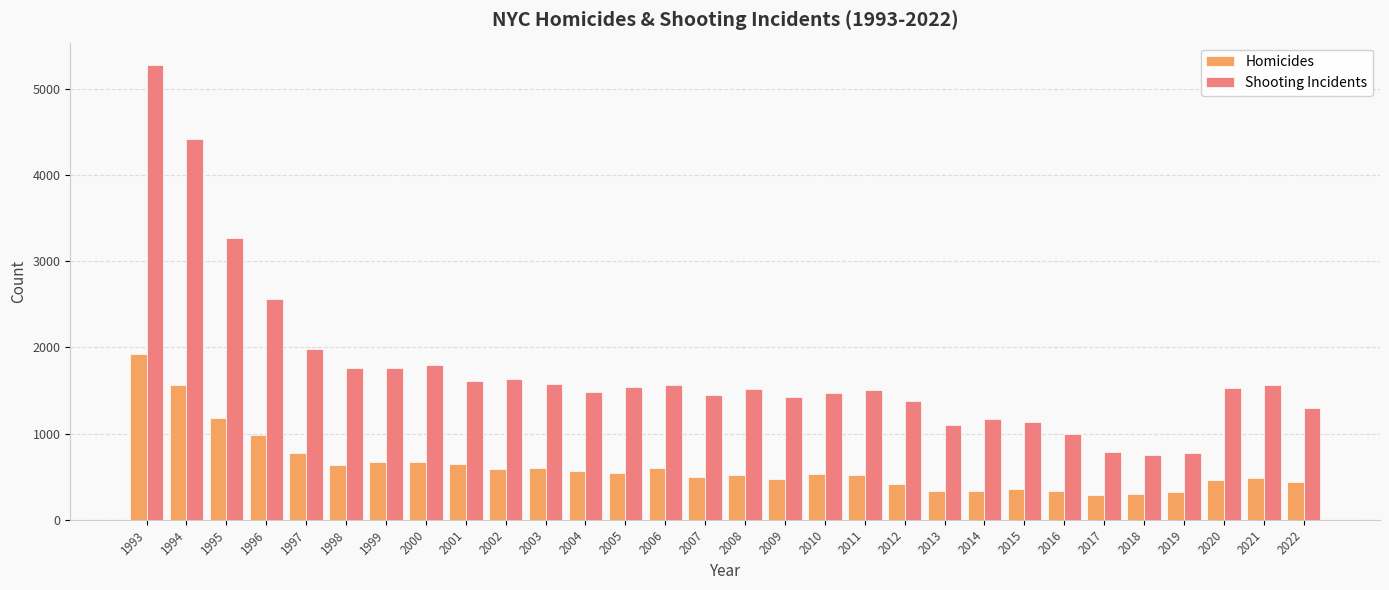

Which series has the largest range (max minus min)?

Shooting Incidents